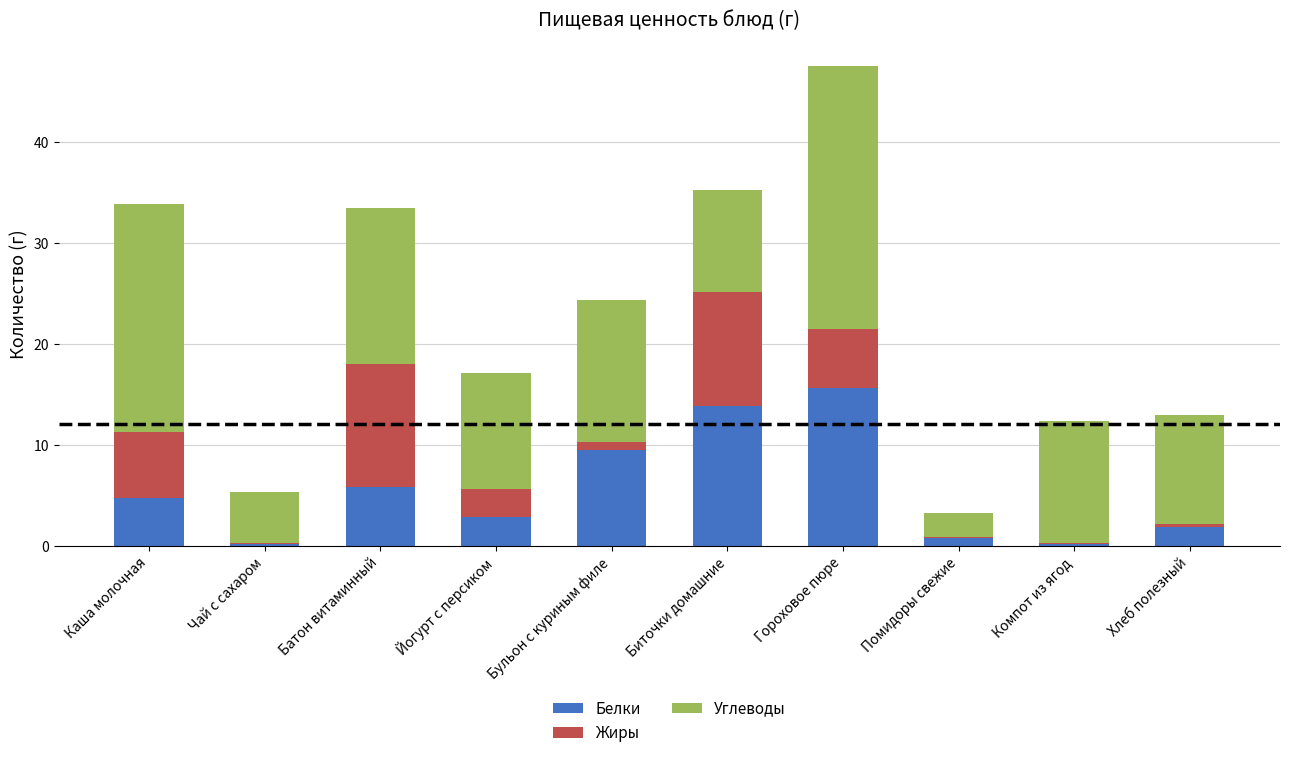

The value of Белки at Каша молочная is 4.7. True or false?

True